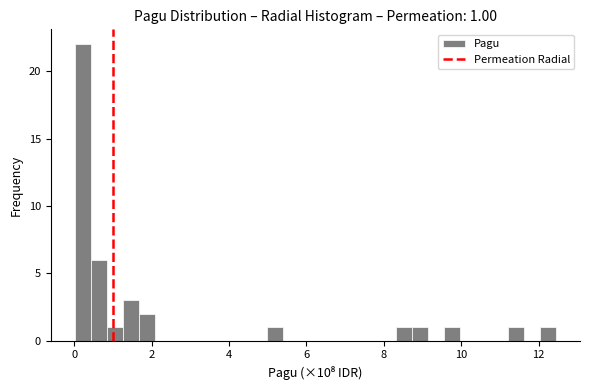

Read against the x-axis, roughly where is the centre of the tallest bar?

0.2